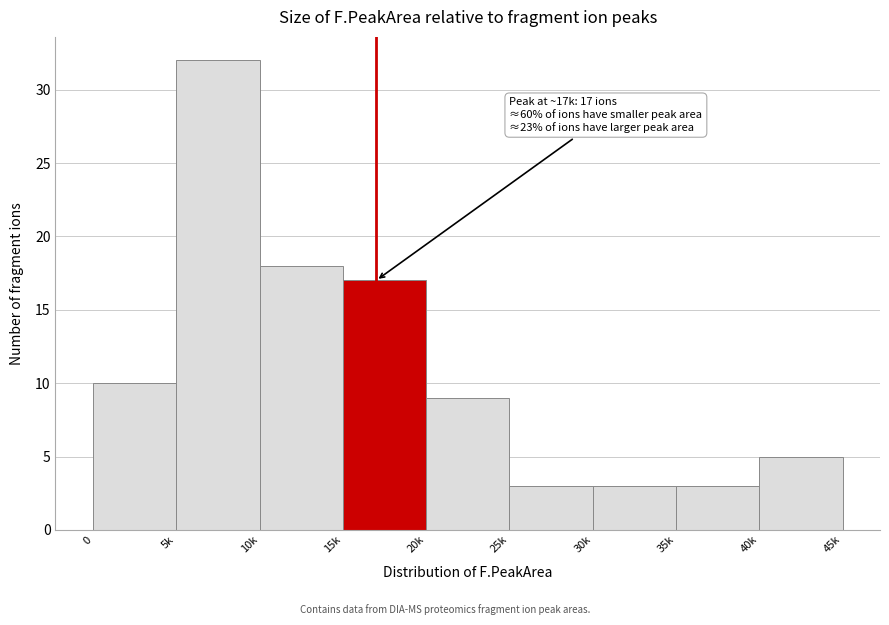

Reading left to right, extract all data points from this chart.

0=10	5k=32	10k=18	15k=17	20k=9	25k=3	30k=3	35k=3	40k=5